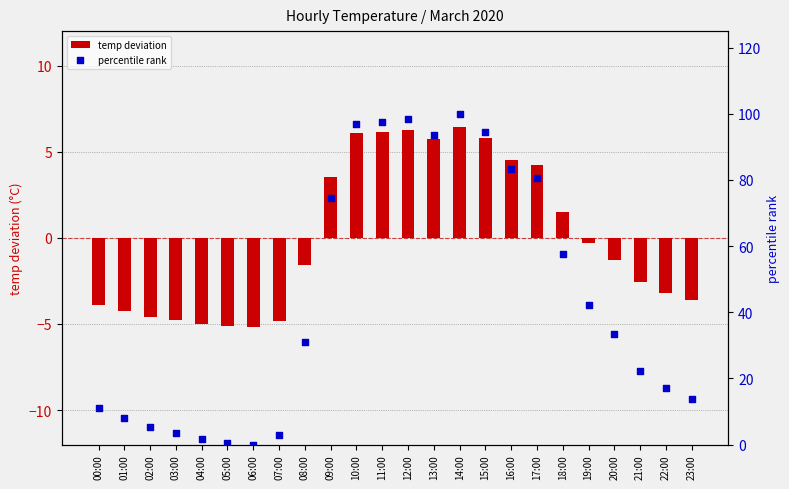

What is the total value across all series at 18:00?

59.0